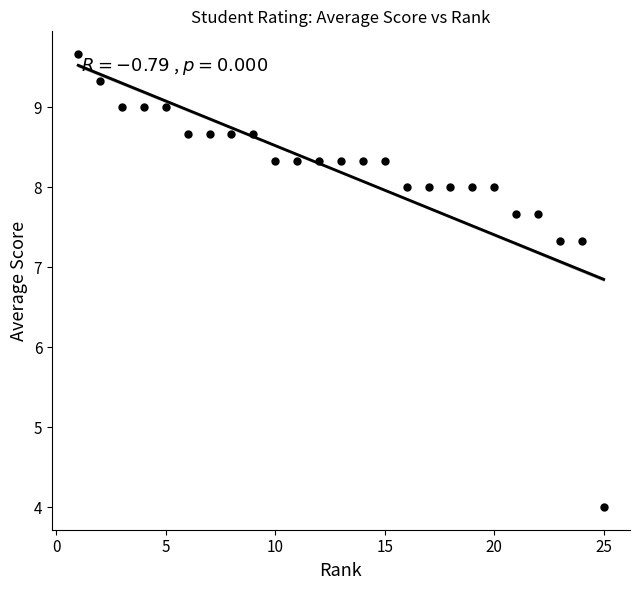

What is the range of Y values (max minus min)?

5.7